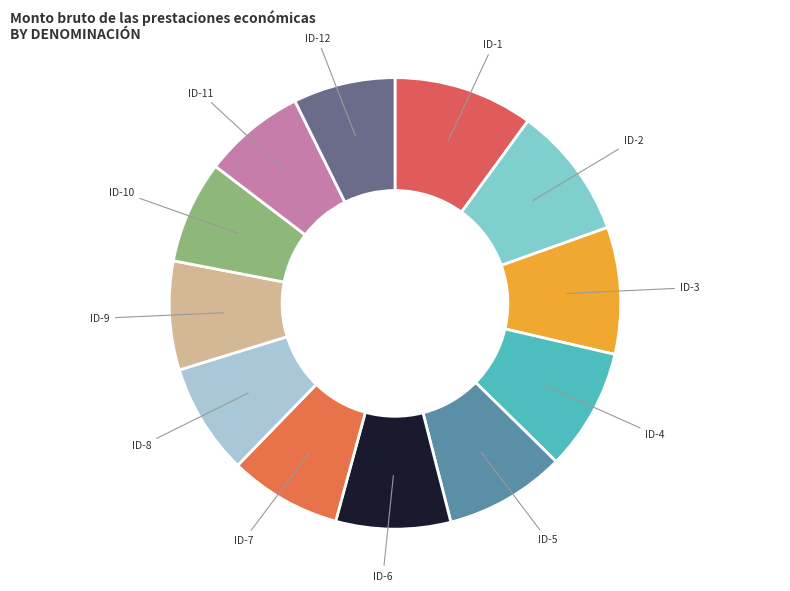

What is the largest slice in the pie chart?

ID-1